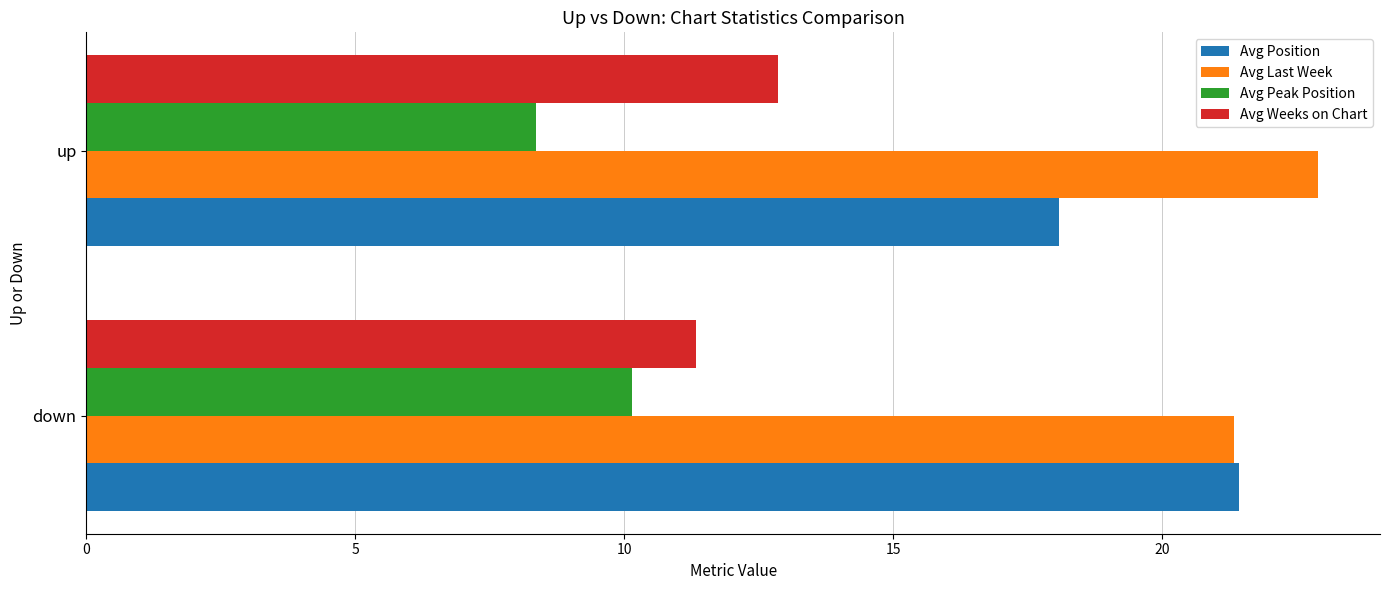

Is it true that Avg Weeks on Chart equals 11.3 at down?

True